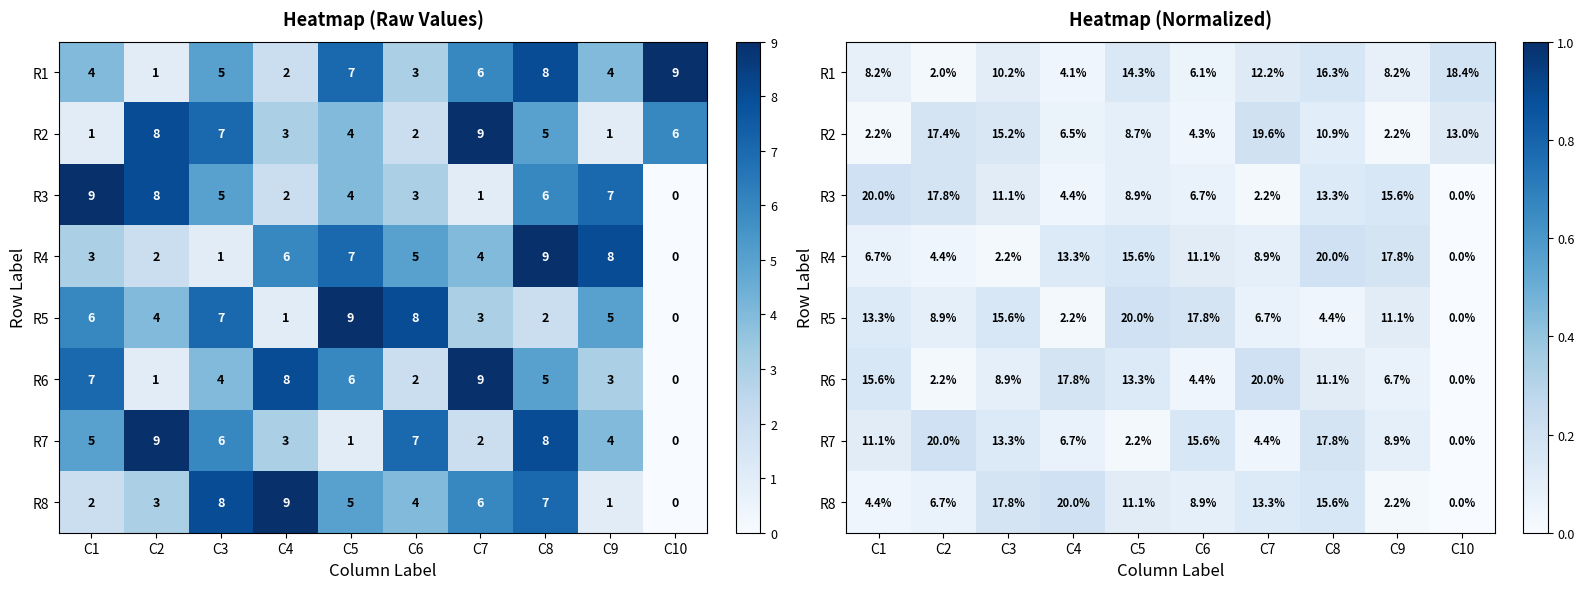

What is the maximum value for R5?

0.2